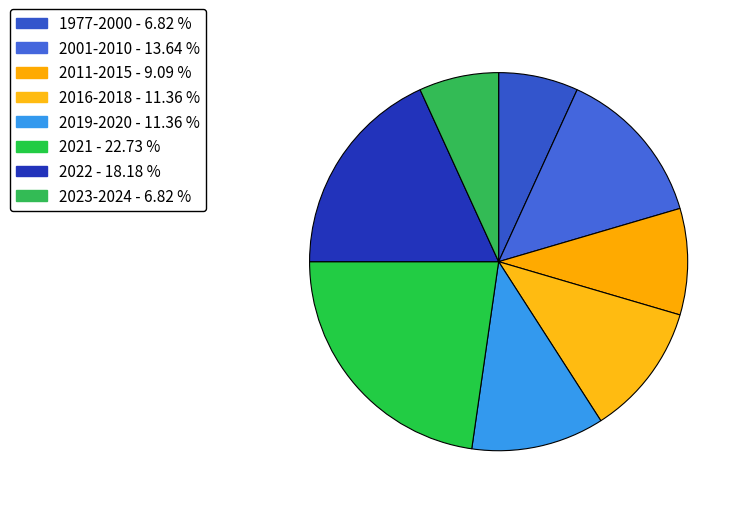

How many segments does this pie chart have?

8